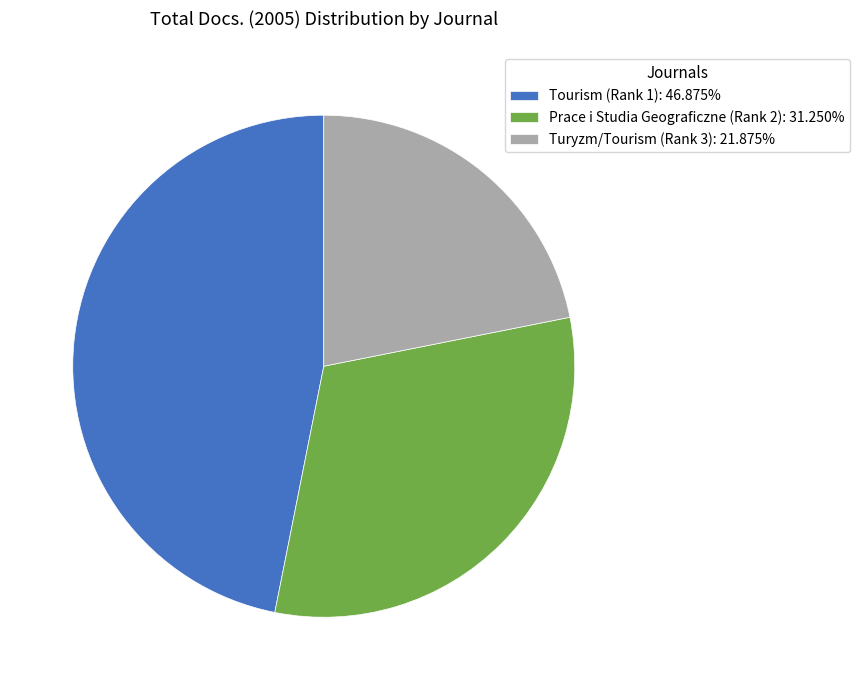

Is it true that Turyzm/Tourism (Rank 3) is 99% of the pie?

False